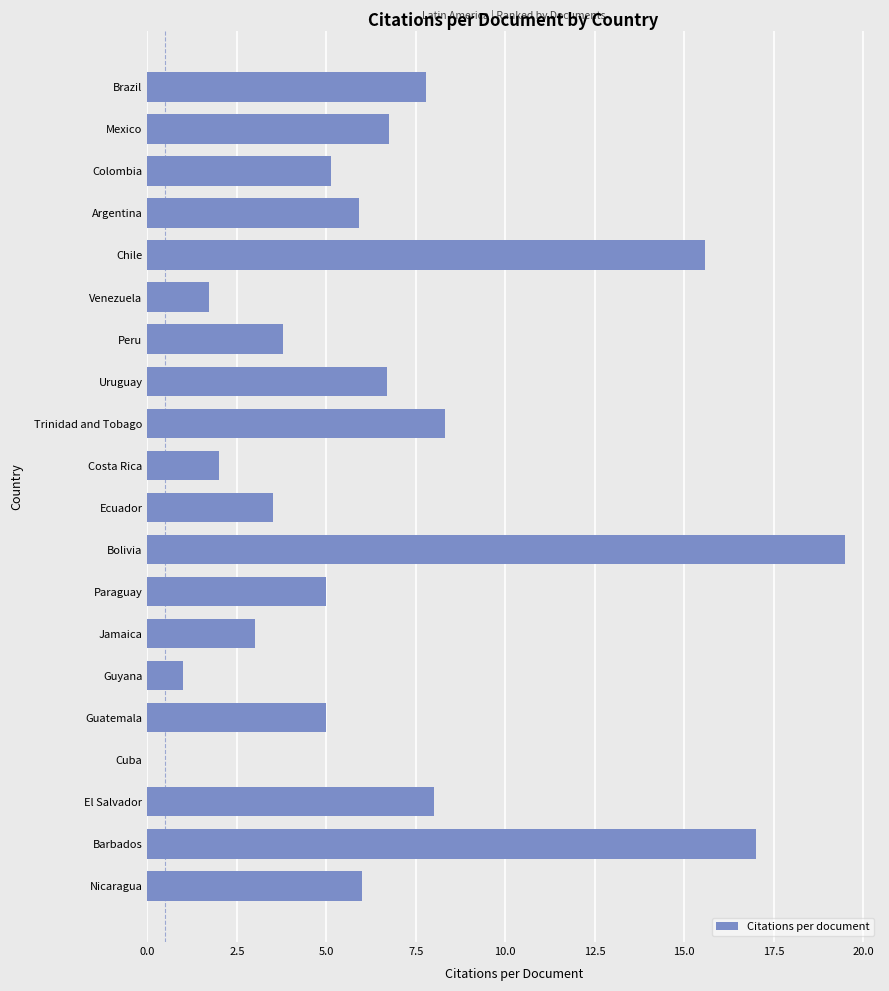

Which has a higher value, Guyana or Peru?

Peru